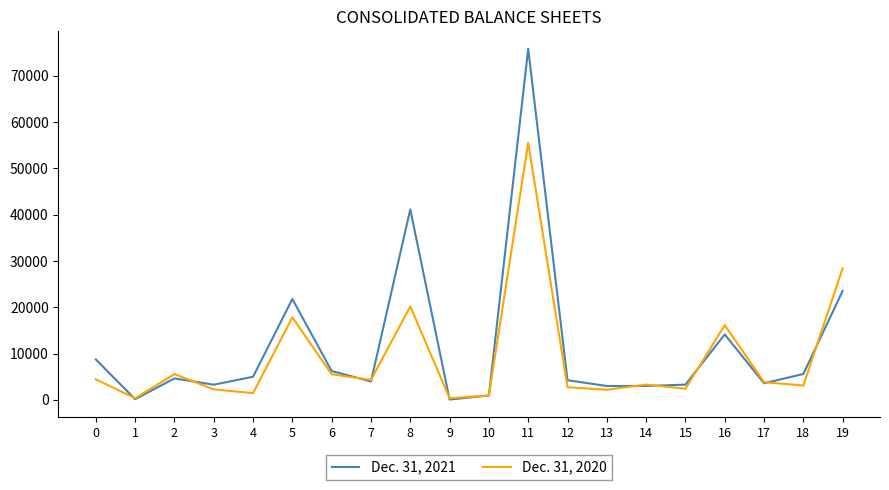

What are all the series names shown in the legend?

Dec. 31, 2021, Dec. 31, 2020